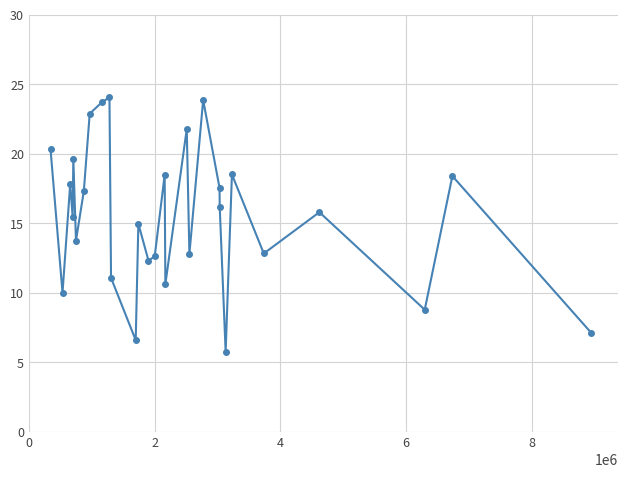

True or false: there are more than 0 points higher than both neighbors.

True